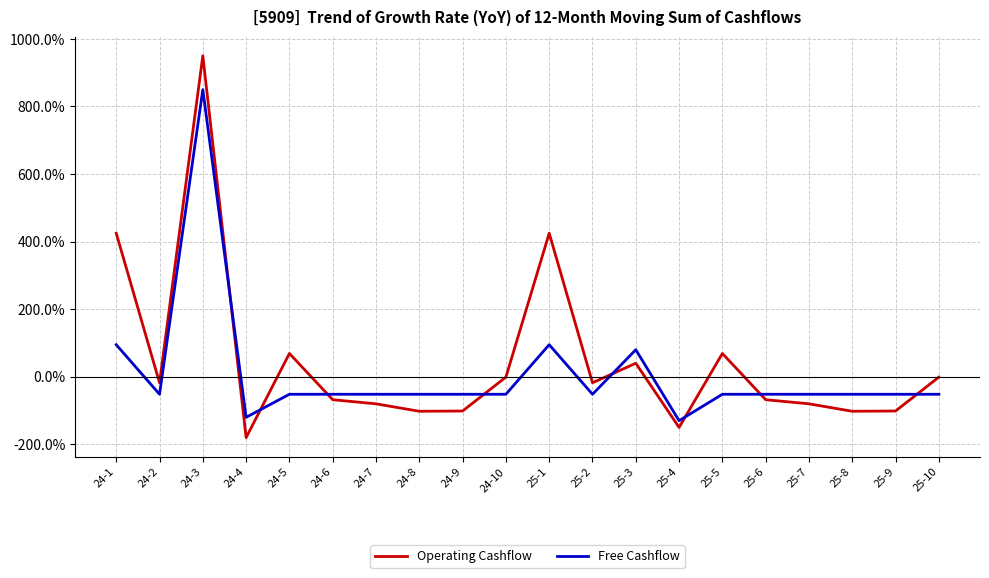

At which category does Free Cashflow reach its first local valley?

24-2